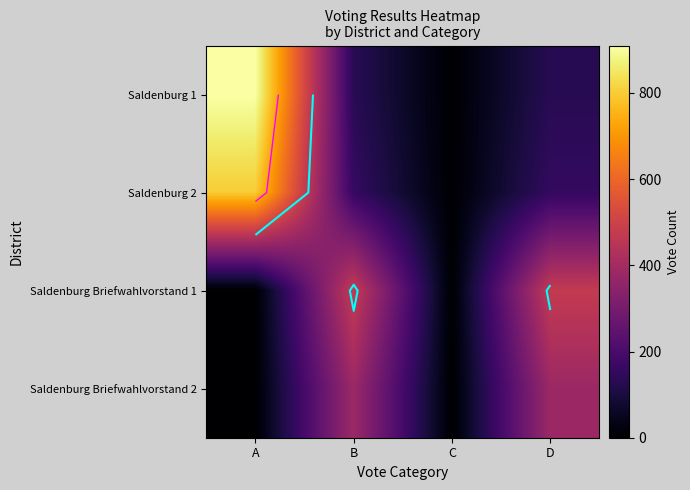

Rank the series by their maximum value, from lowest to highest.

Saldenburg Briefwahlvorstand 2, Saldenburg Briefwahlvorstand 1, Saldenburg 2, Saldenburg 1